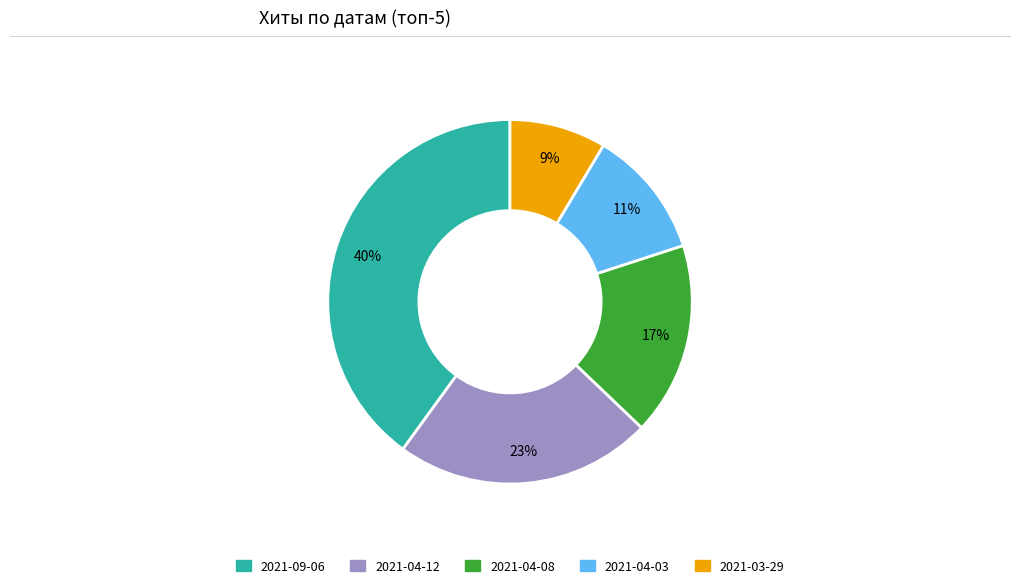

Is it true that 2021-04-03 is 11% of the pie?

True